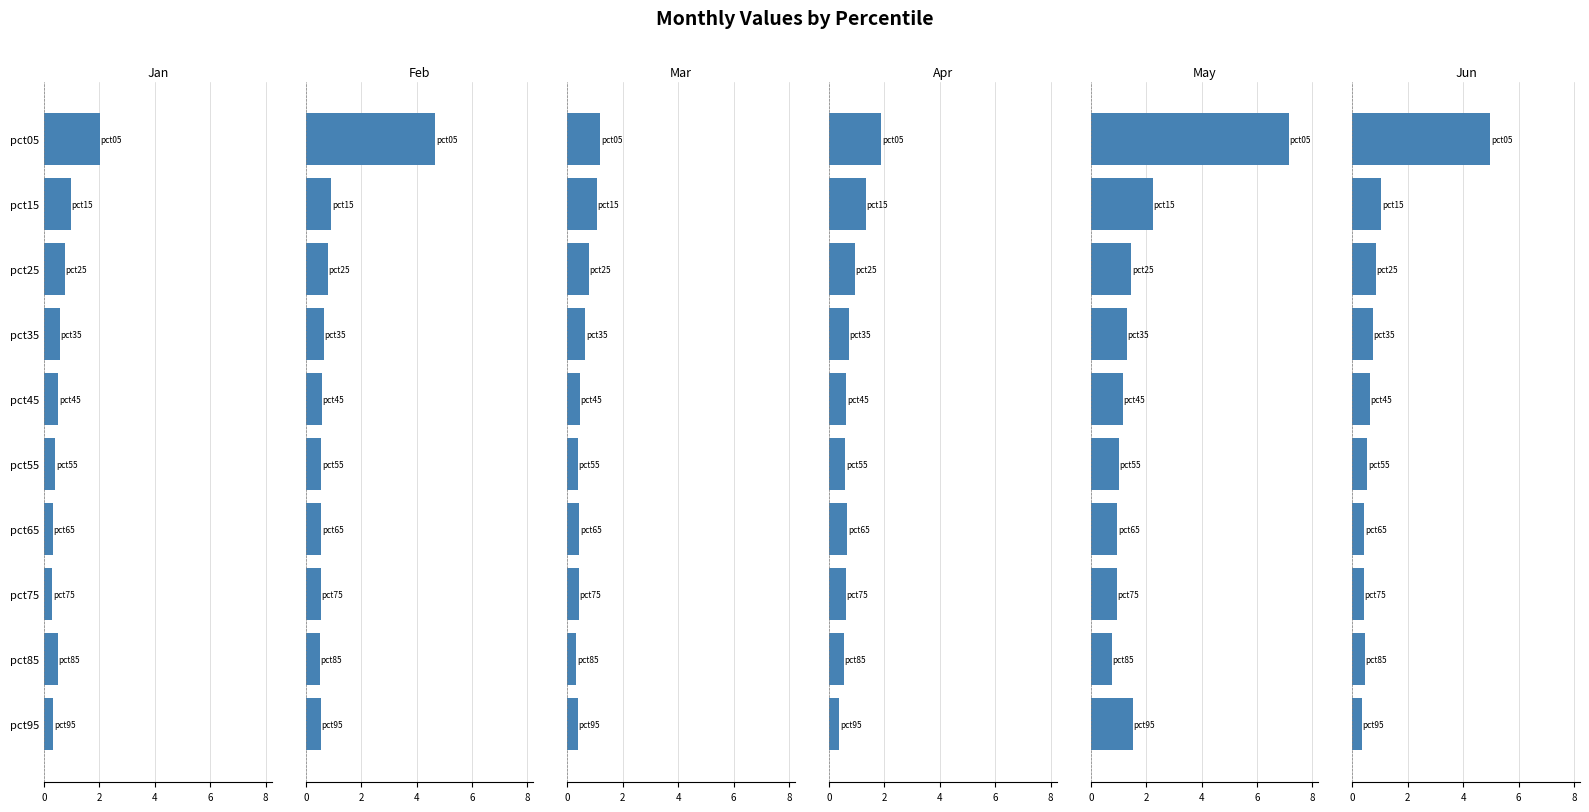

How many data points does each series have?

10